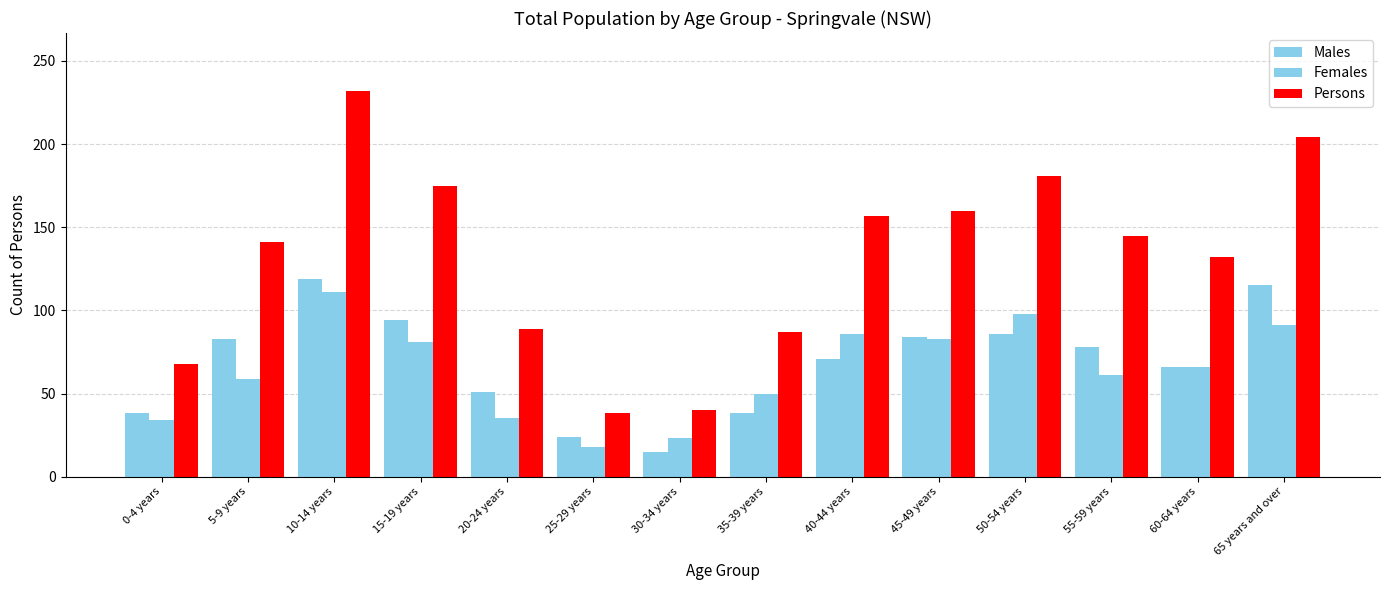

How many distinct data groups are displayed?

3